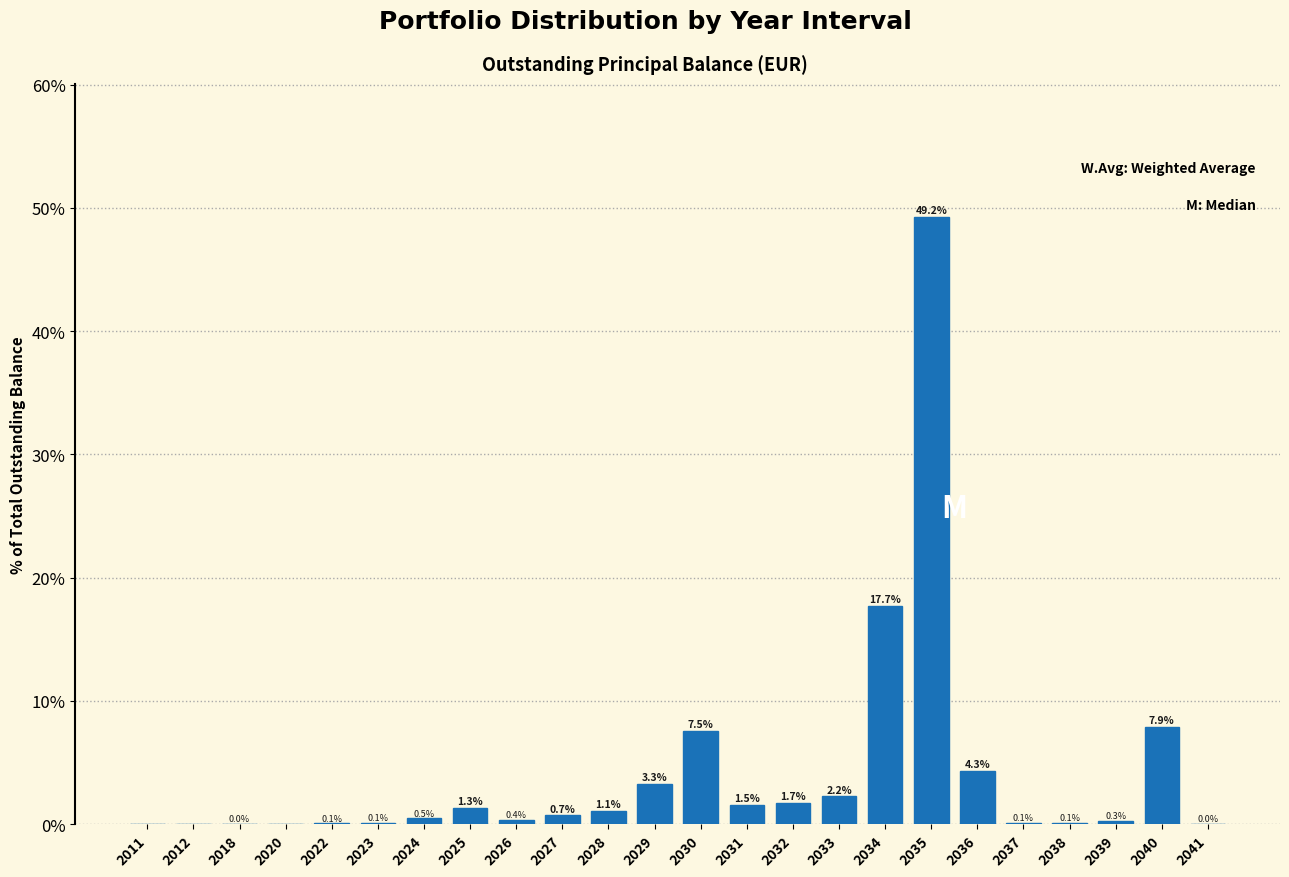

What is the maximum value shown in the chart?

49.2